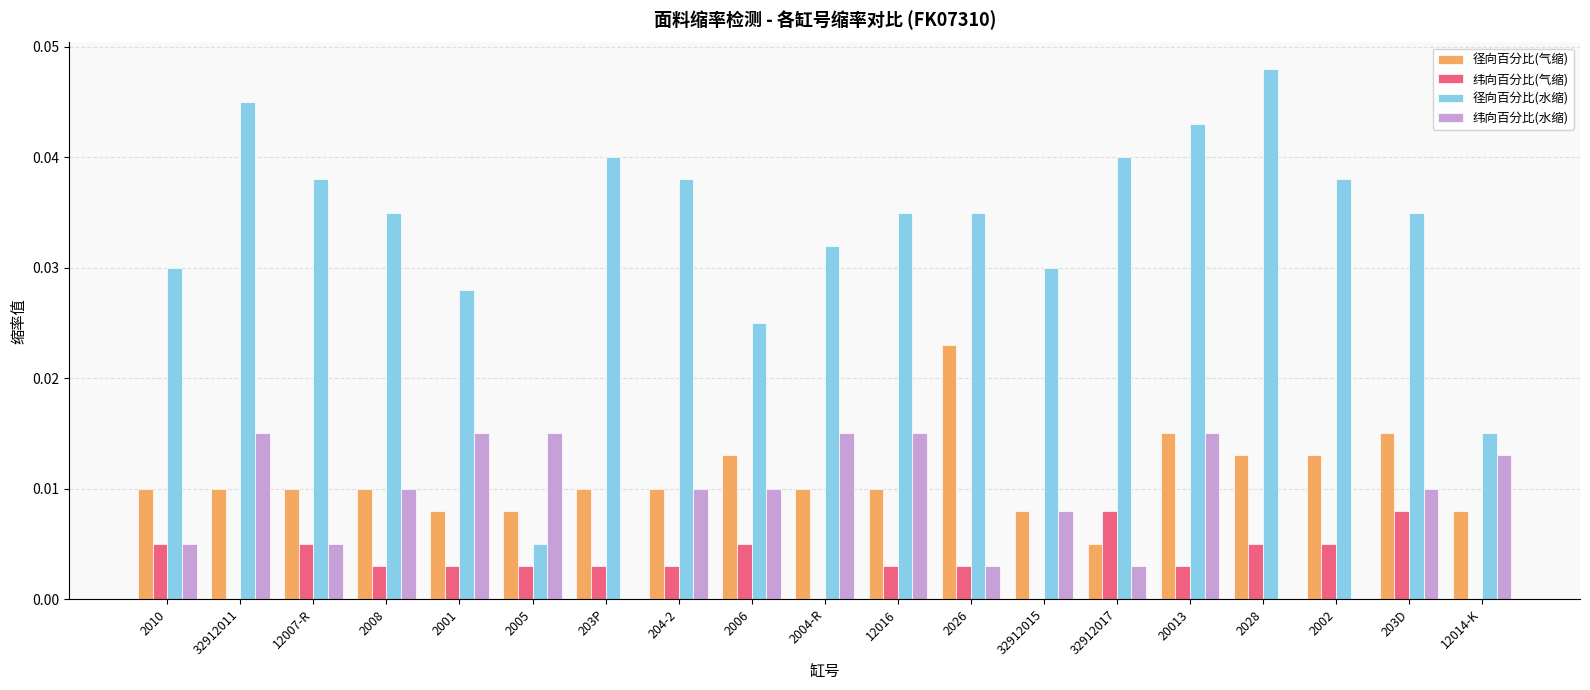

At which label does 径向百分比(水缩) reach its peak?

2028